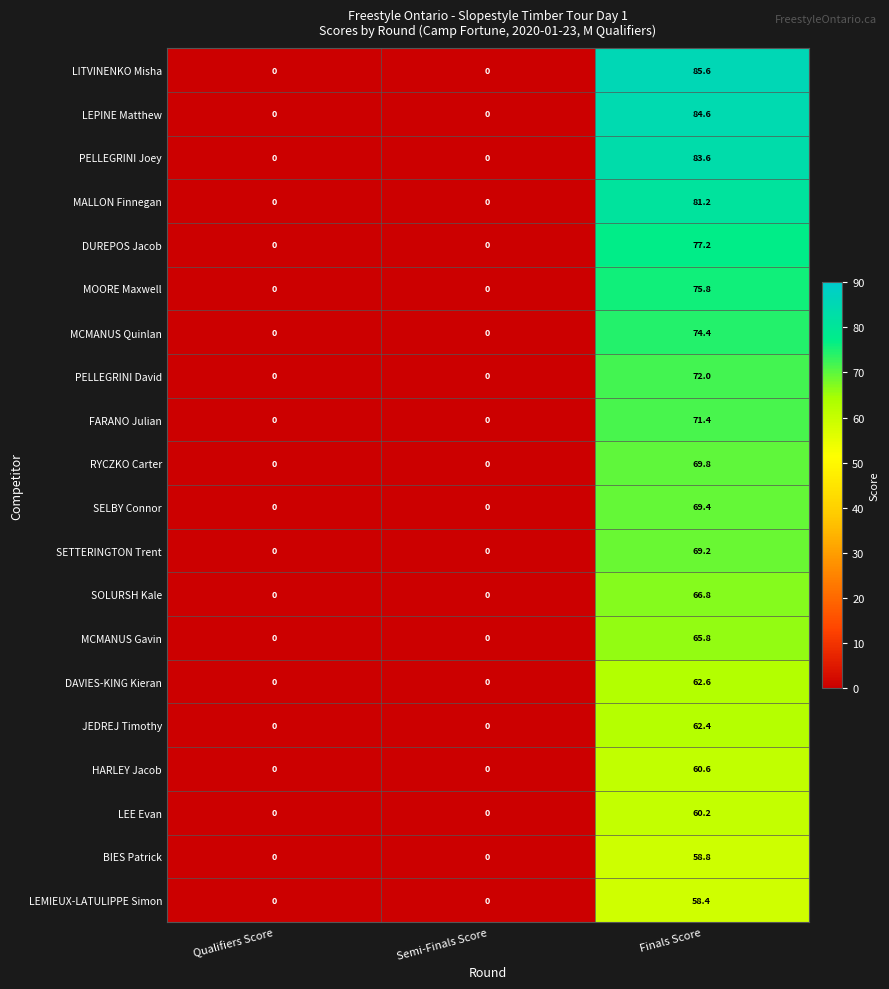

The value of DAVIES-KING Kieran at Finals Score is 43.6. True or false?

False